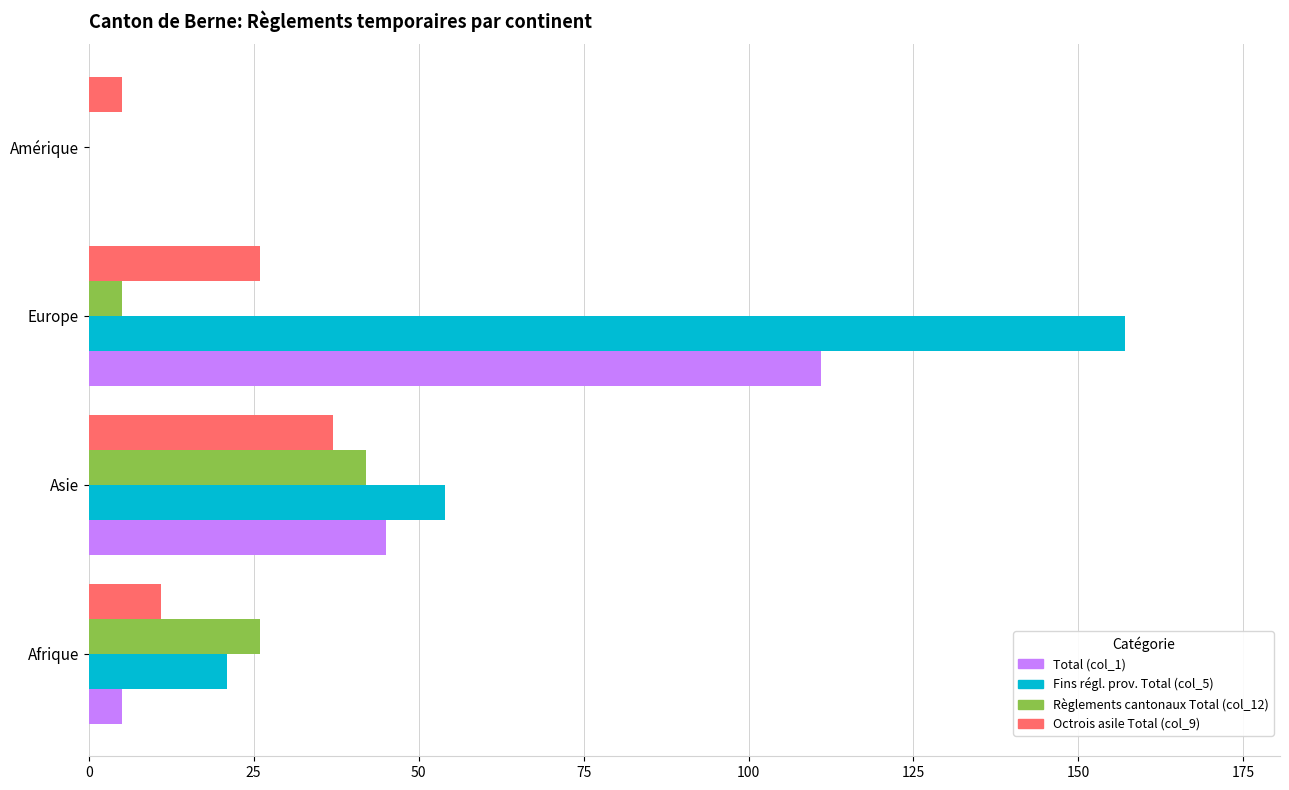

How many positive values does the Fins régl. prov. Total (col_5) series have?

3